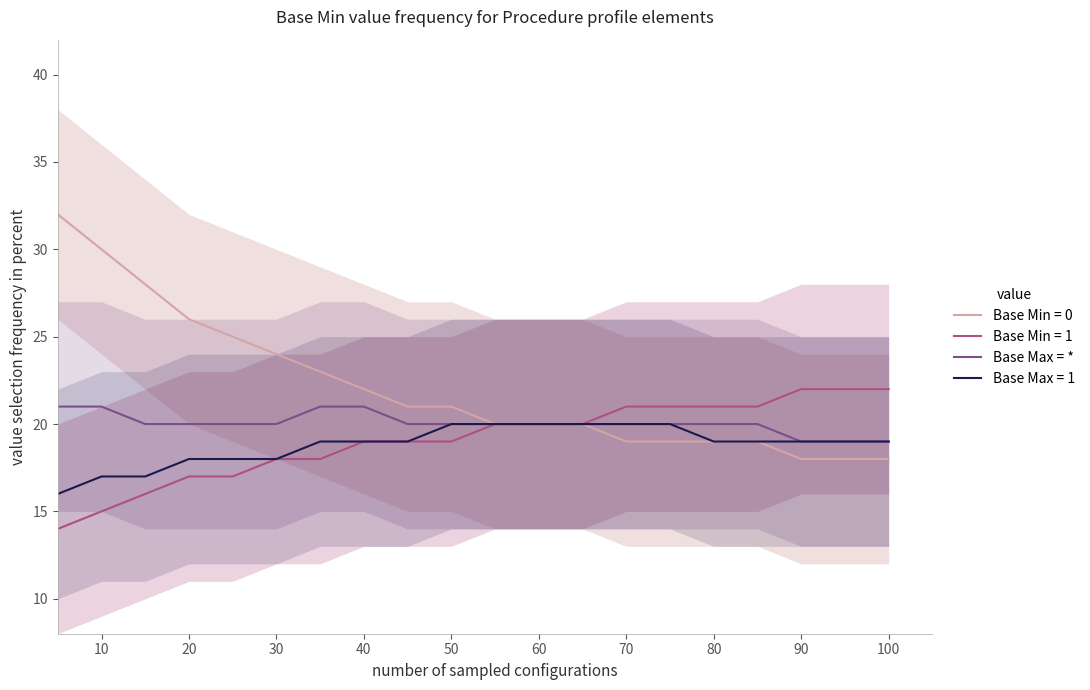

Is the value of Base Max = 1 at 60 greater than the value of Base Min = 0 at 80?

Yes